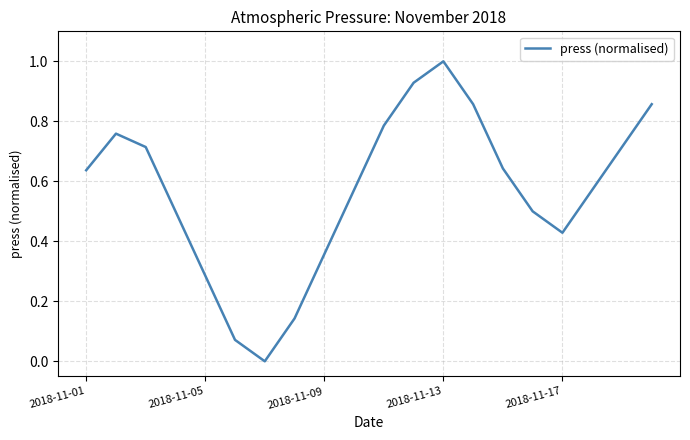

What is the maximum value shown in the chart?

1.0